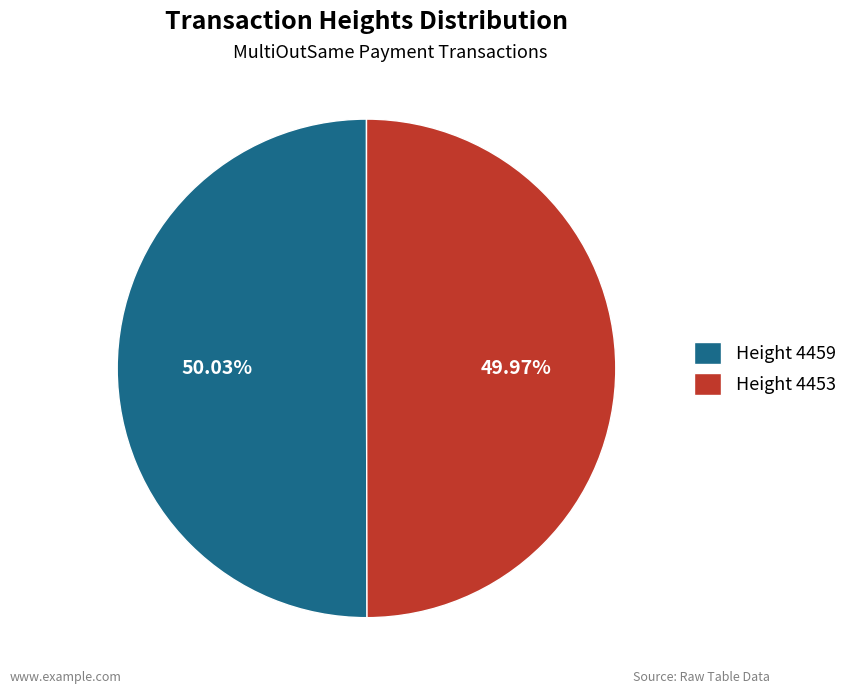

Approximately how many times larger is the value at Height 4453 compared to Height 4459?

1.0